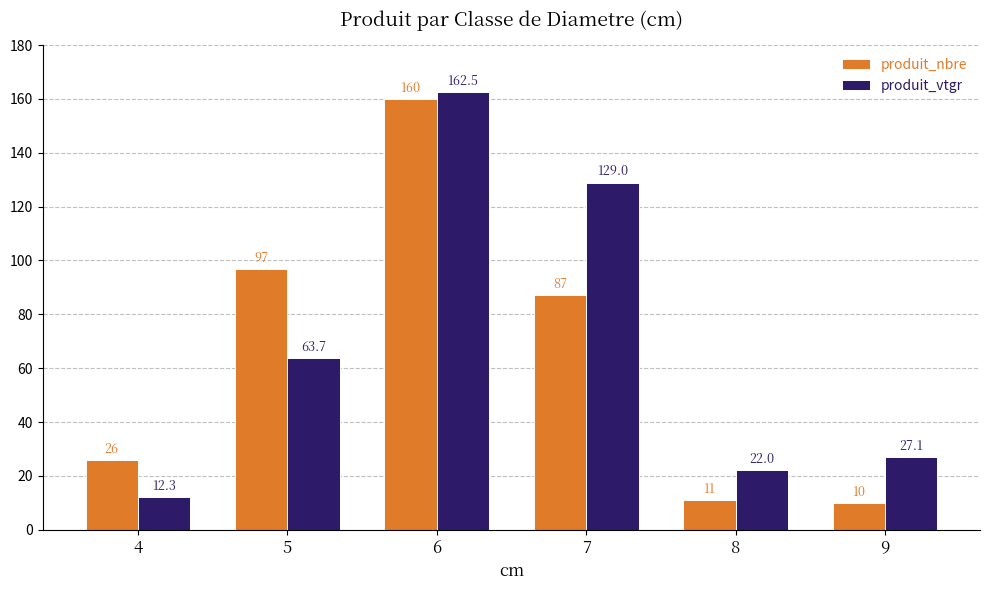

True or false: produit_vtgr has a value of 27.1 at 9.

True